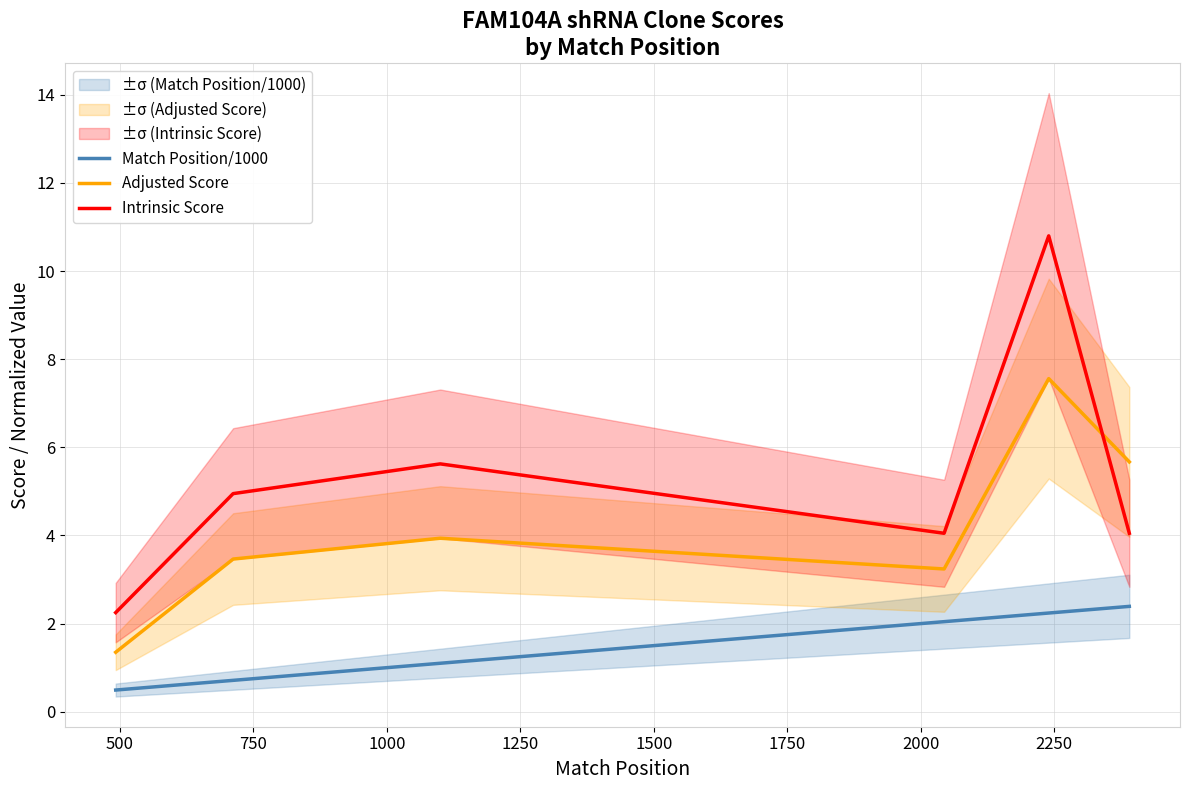

True or false: Adjusted Score and Match Position/1000 cross at least once.

False